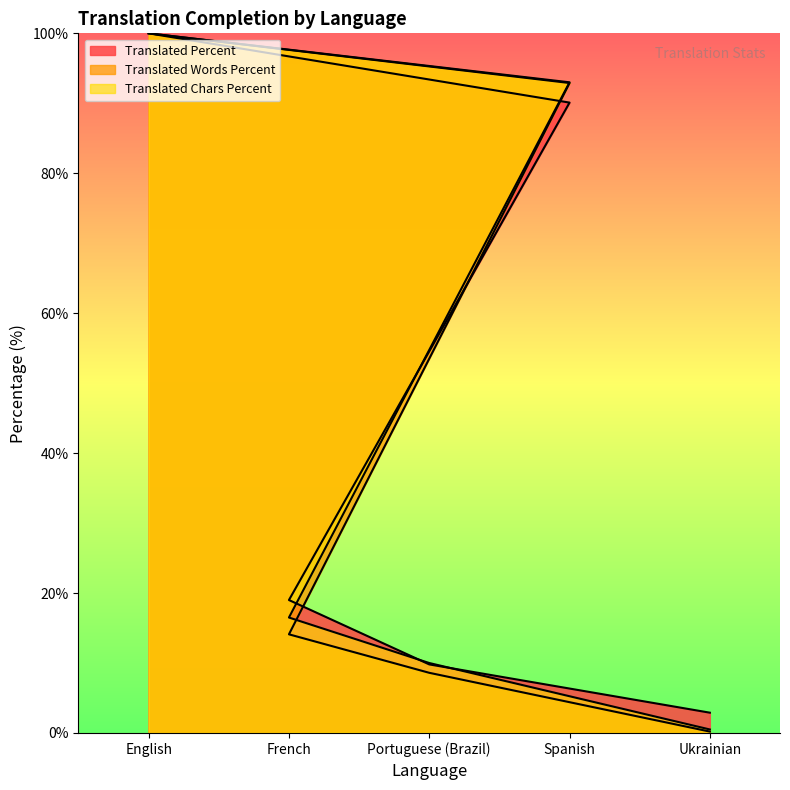

True or false: translated_words_percent has more than 1 interior local peaks.

False